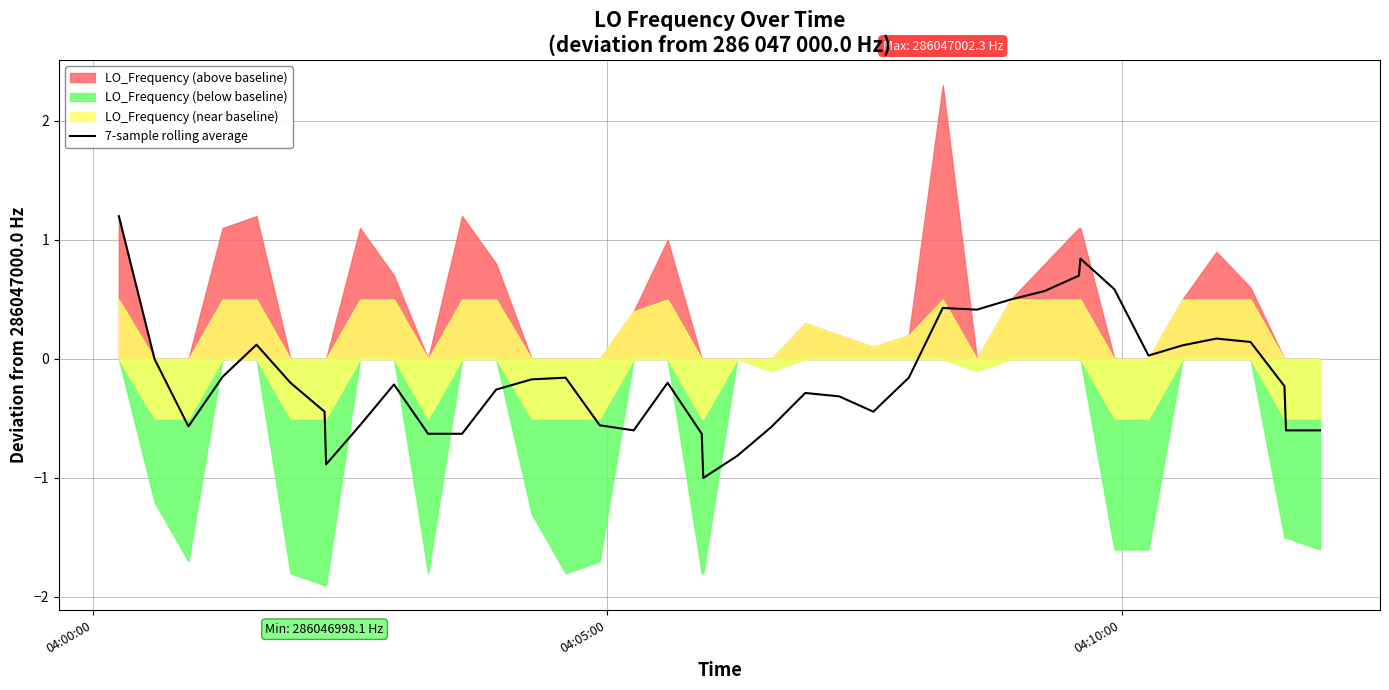

What is the lowest value of the 7-sample rolling average series?

-1.0